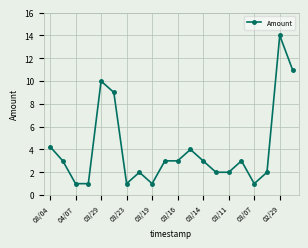

True or false: the data has more than 2 interior local peaks.

True